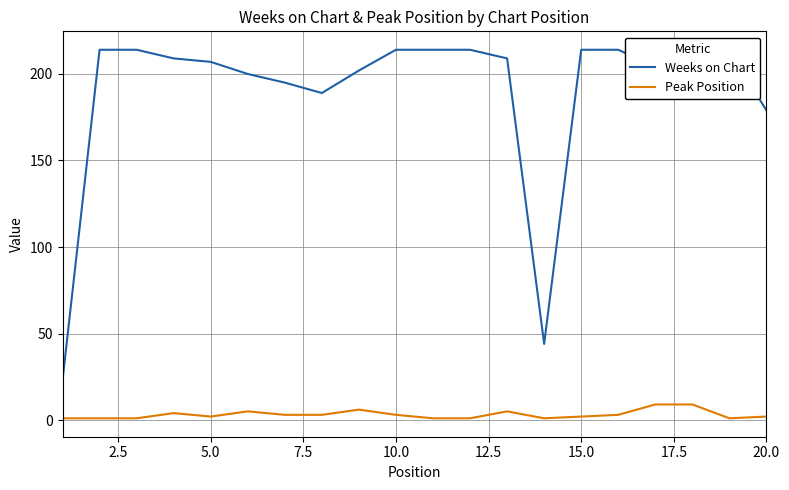

List the series in order of their peak value, lowest first.

Peak Position, Weeks on Chart